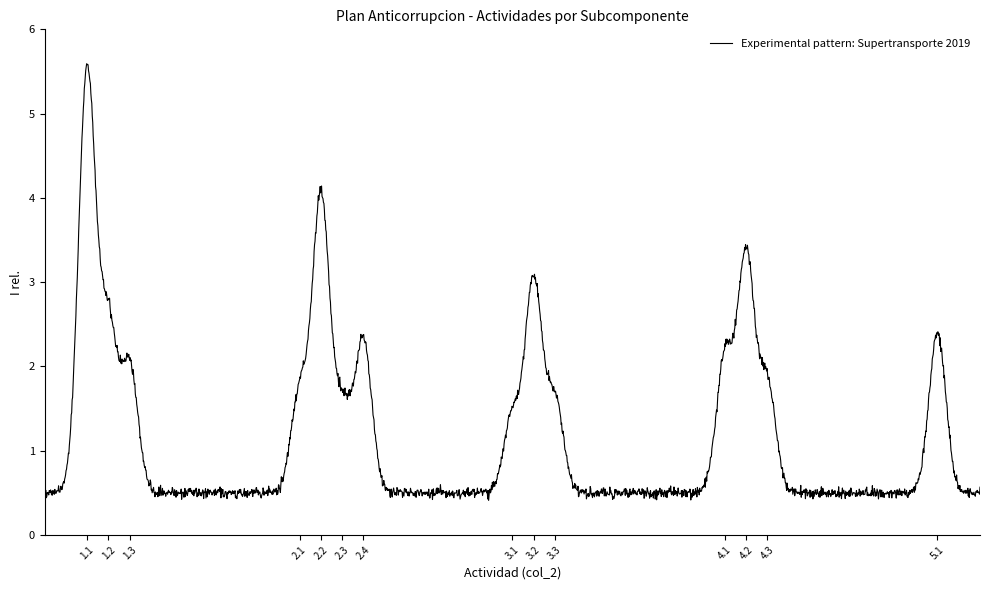

What is the difference between the maximum and minimum values?

5.2